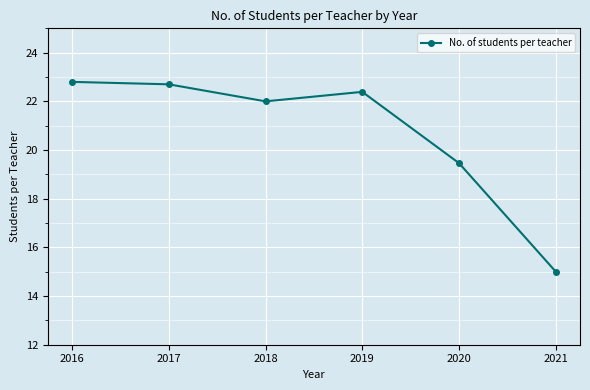

What is the difference between the maximum and minimum values?

7.8